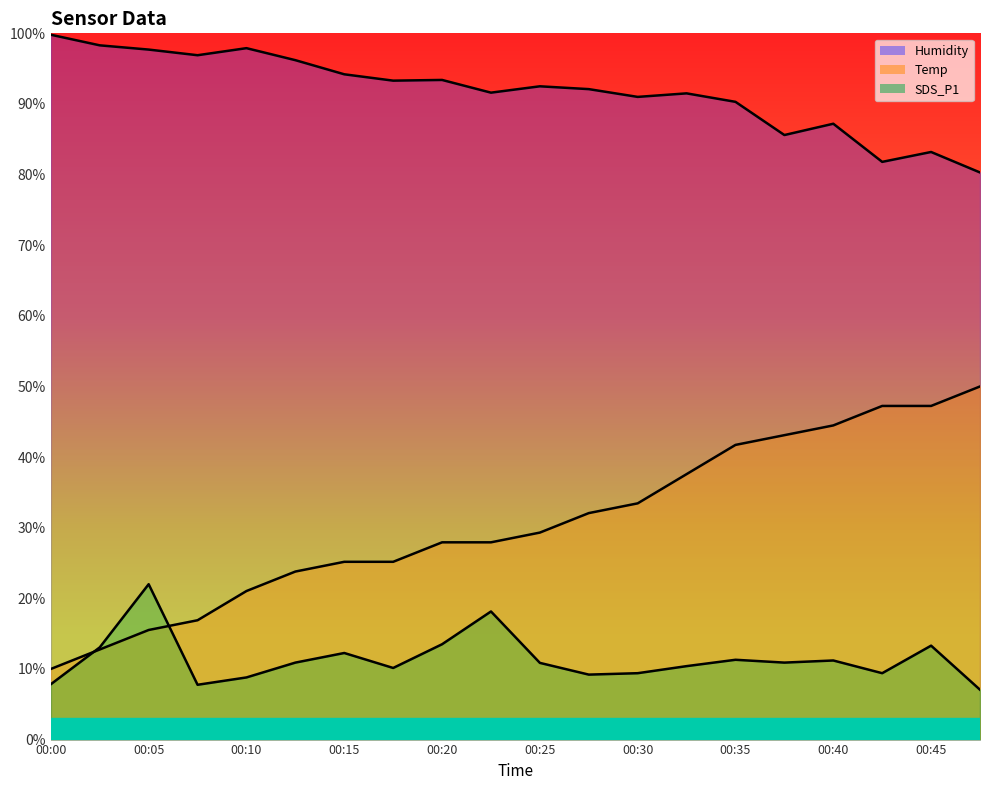

Reading right to left, extract all data points from this chart.

Temp: 00:47=50.0	00:45=47.2	00:42=47.2	00:40=44.5	00:37=43.1	00:35=41.7	00:32=37.6	00:30=33.4	00:27=32.1	00:25=29.3	00:22=27.9	00:20=27.9	00:17=25.2	00:15=25.2	00:12=23.8	00:10=21.0	00:07=16.9	00:05=15.5	00:02=12.8	00:00=10.0
Humidity: 00:47=80.3	00:45=83.2	00:42=81.8	00:40=87.2	00:37=85.6	00:35=90.3	00:32=91.5	00:30=91.0	00:27=92.1	00:25=92.5	00:22=91.6	00:20=93.4	00:17=93.3	00:15=94.2	00:12=96.2	00:10=97.9	00:07=96.9	00:05=97.7	00:02=98.3	00:00=99.8
SDS_P1: 00:47=7.1	00:45=13.3	00:42=9.4	00:40=11.2	00:37=10.9	00:35=11.3	00:32=10.4	00:30=9.4	00:27=9.2	00:25=10.9	00:22=18.1	00:20=13.5	00:17=10.1	00:15=12.3	00:12=10.9	00:10=8.8	00:07=7.8	00:05=22.0	00:02=13.1	00:00=7.8